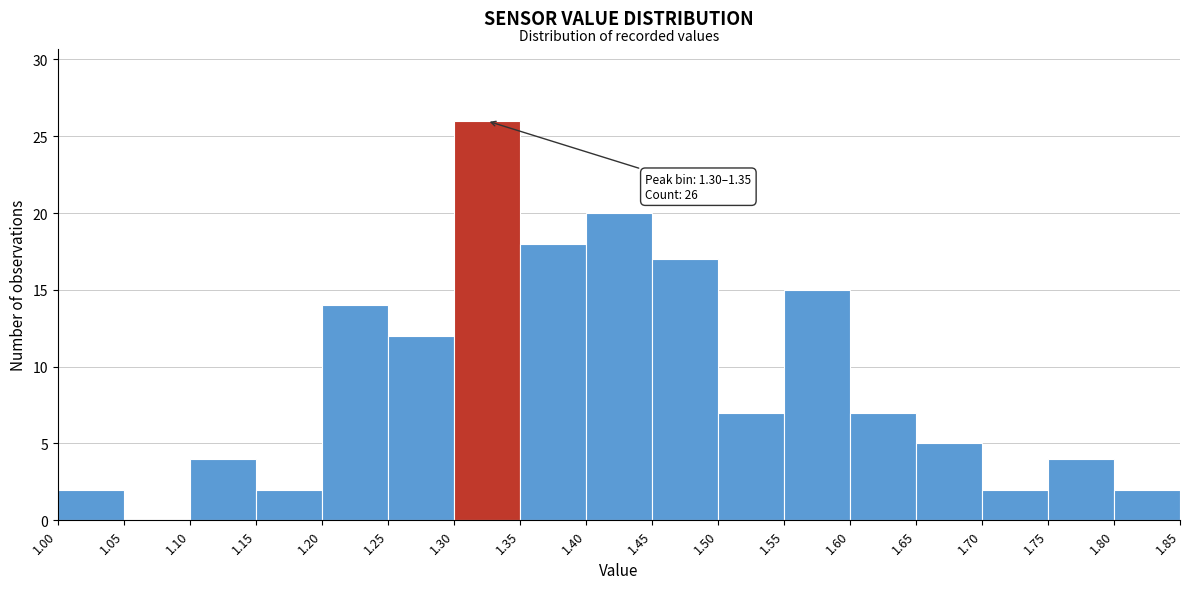

Which range on the x-axis has the tallest bar?

1.30 to 1.35